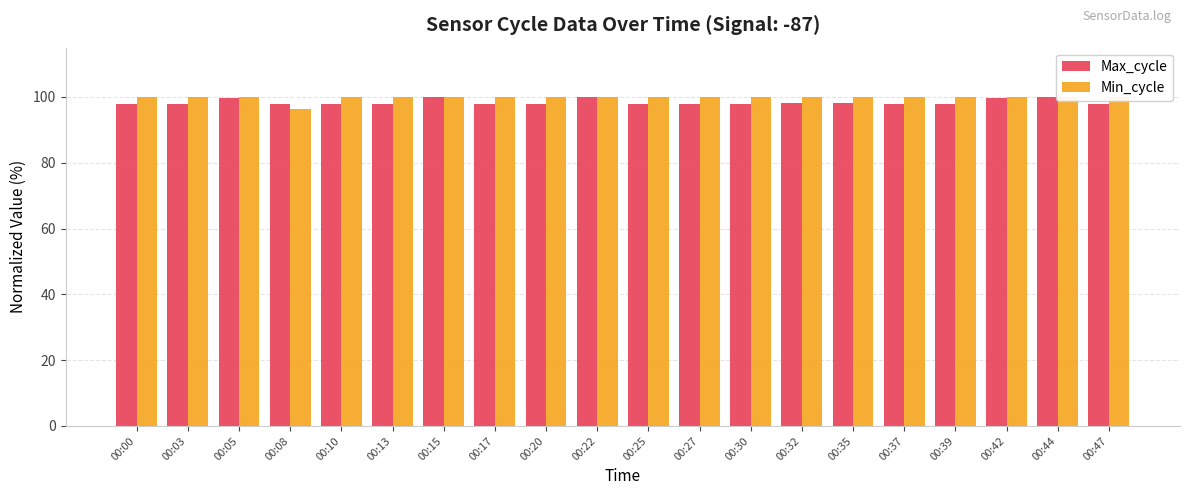

How many Max_cycle values are between 97 and 99?

15